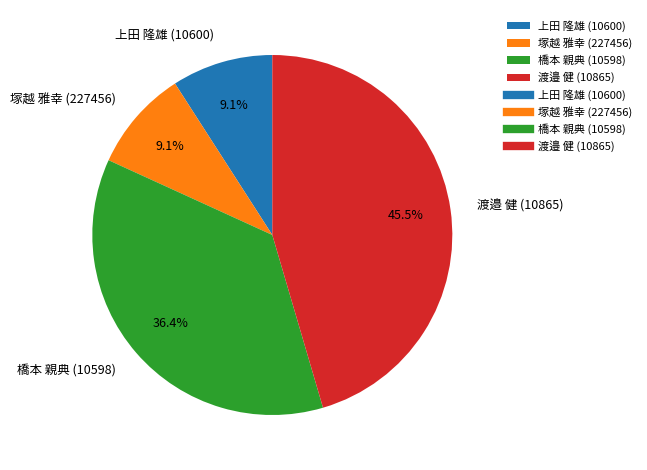

Does 上田 隆雄 (10600) represent more than half of the total?

No